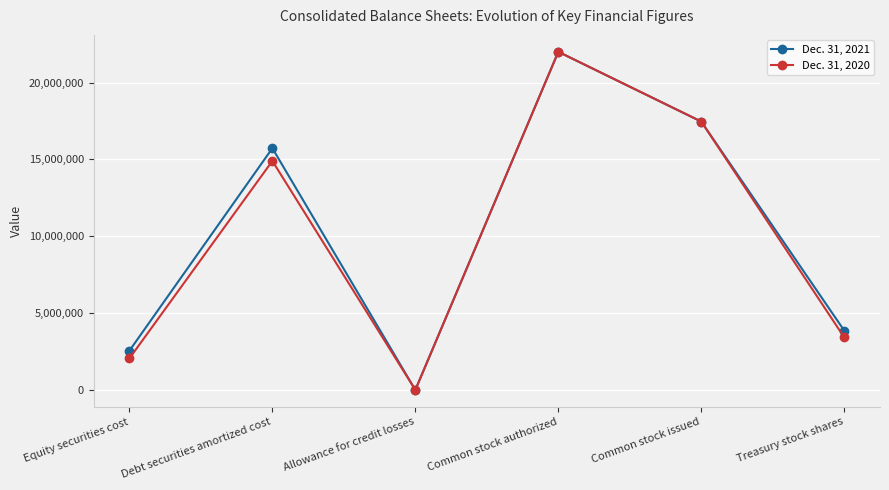

Which category has the highest value in the Dec. 31, 2021 series?

Common stock authorized